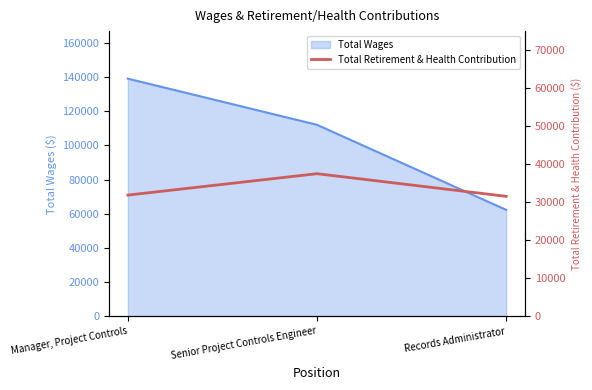

How many values in the Total Wages series are below 112056?

1